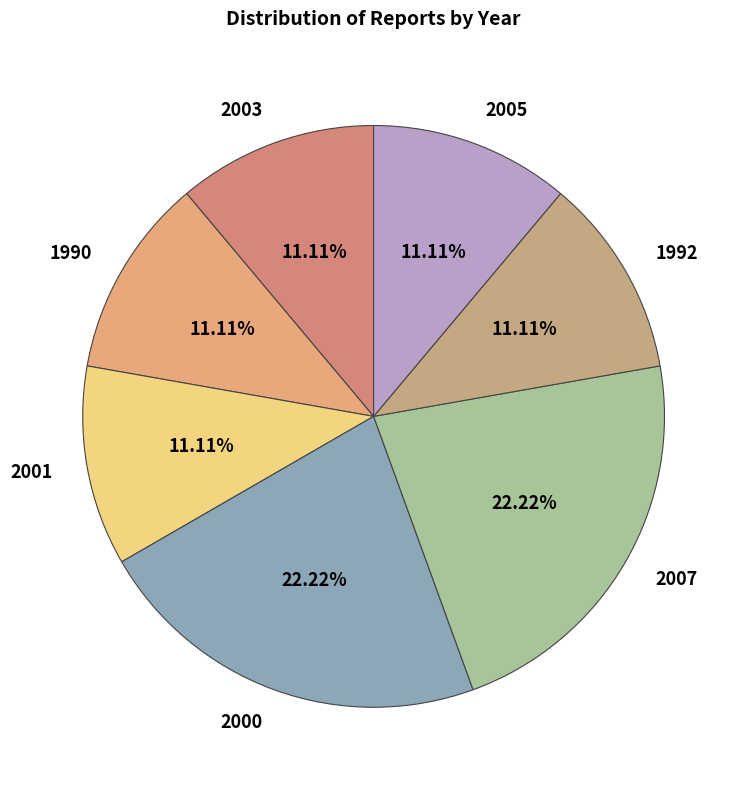

Do 1992 and 2000 together represent more than half of the pie?

No